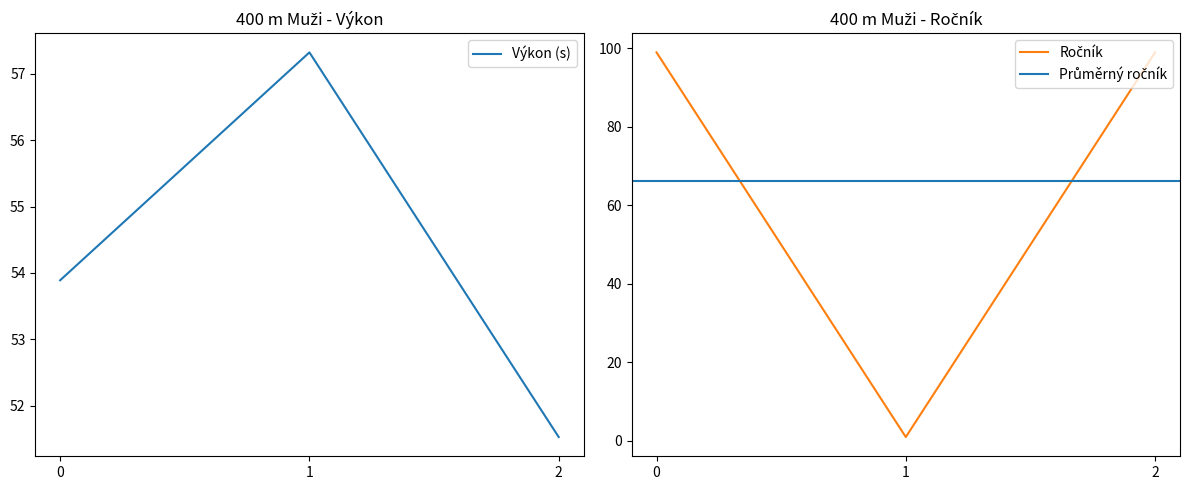

What is the value of the Ročník point at the 3rd from the left?

99.0